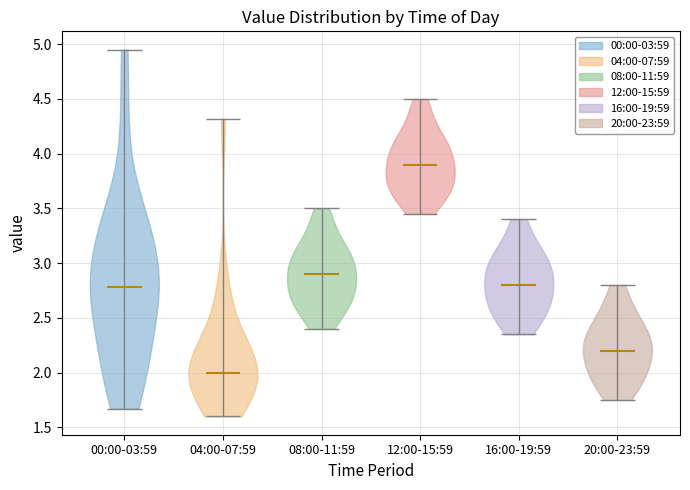

What is the lowest point the violin for 04:00-07:59 reaches on the y-axis? The values are not printed on the chart, so give them approximately, as read against the axis.

1.60